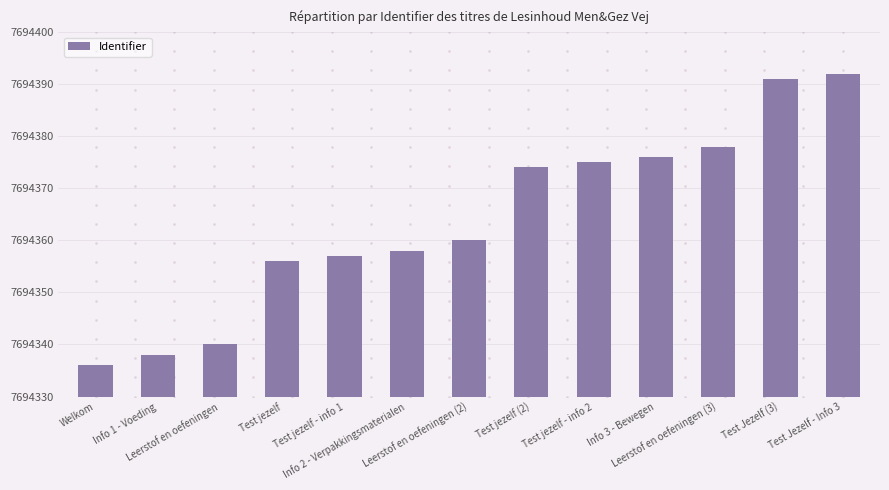

What is the ratio of the value at Test jezelf (2) to the value at Test Jezelf (3)?

1.0